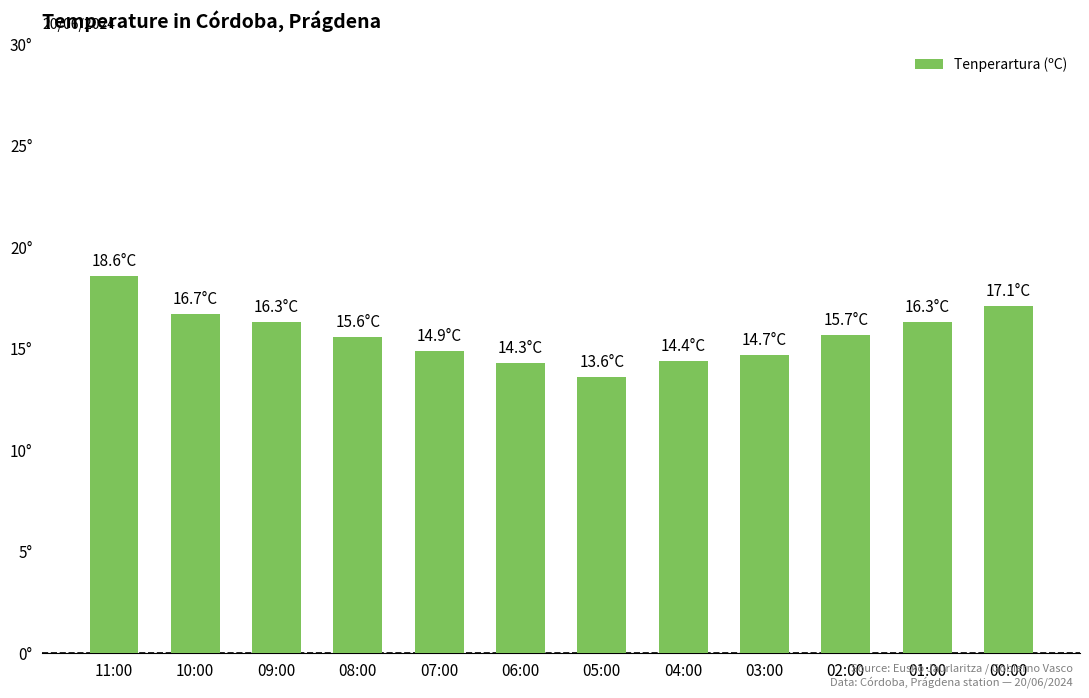

Which category has the lowest value across all series?

05:00